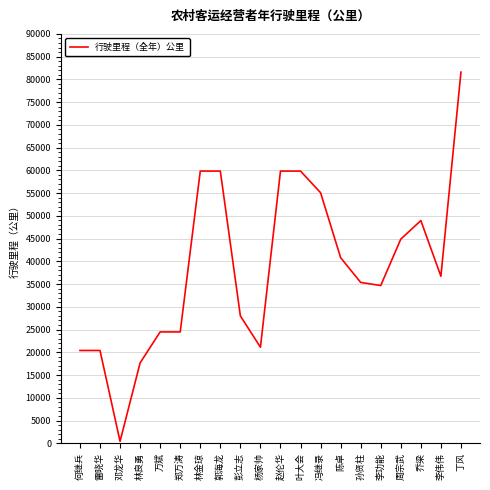

Which label corresponds to the smallest value in the chart?

邓龙华